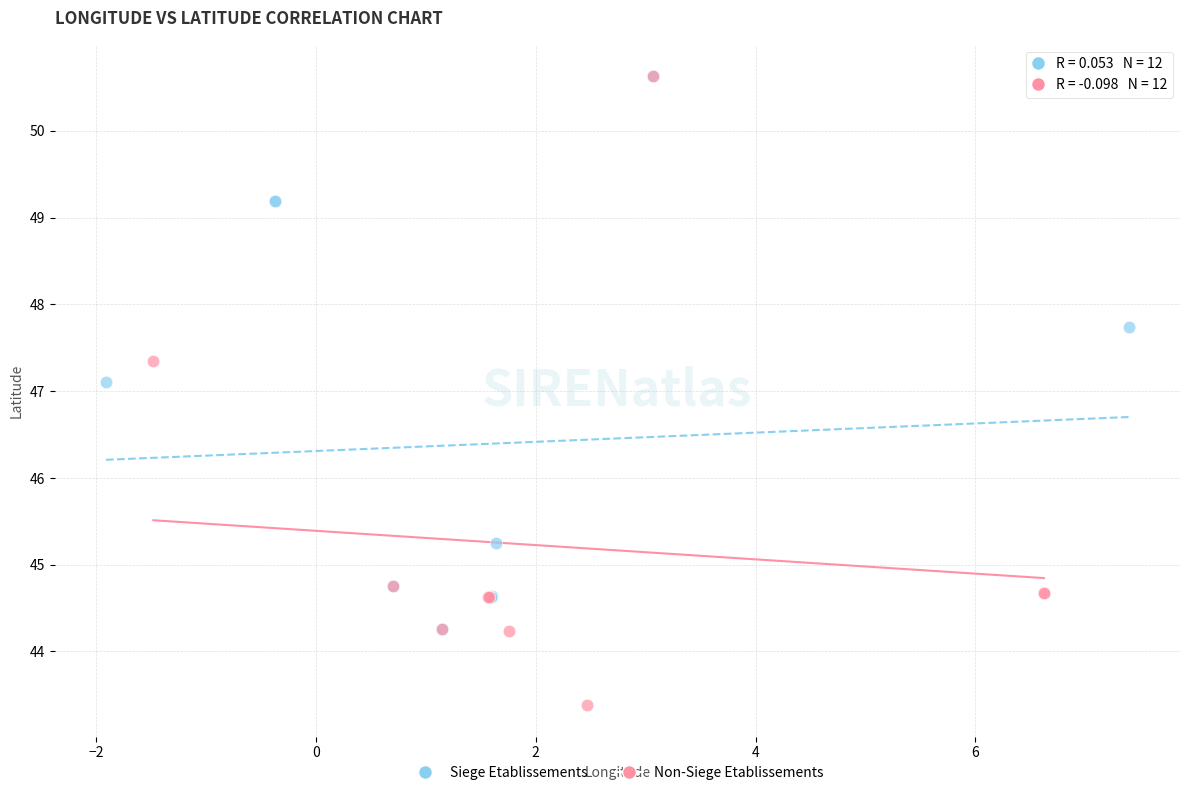

Which series contains the lowest Y value?

Non-Siege Etablissements